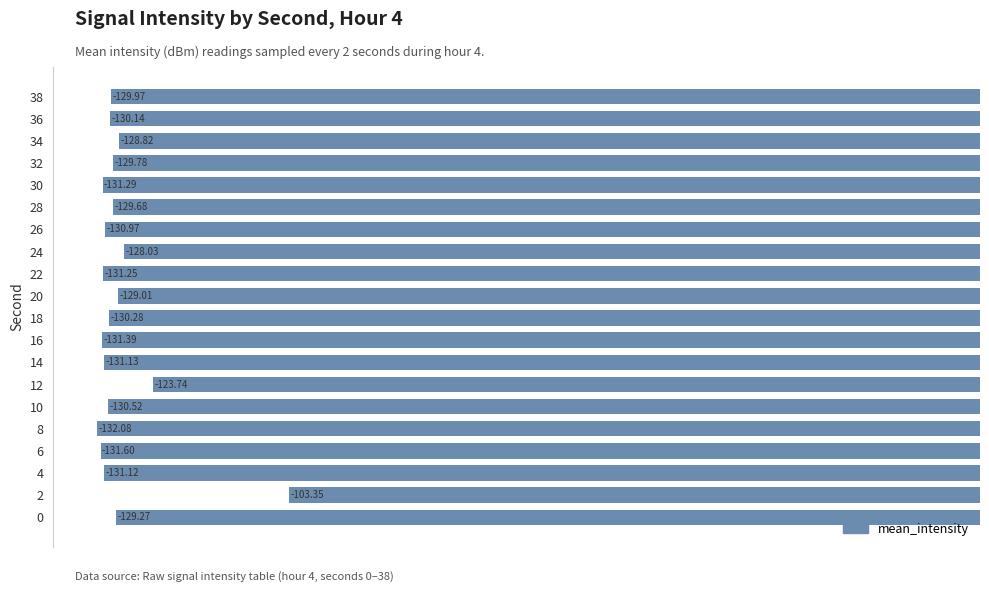

How many bars are there in total?

20